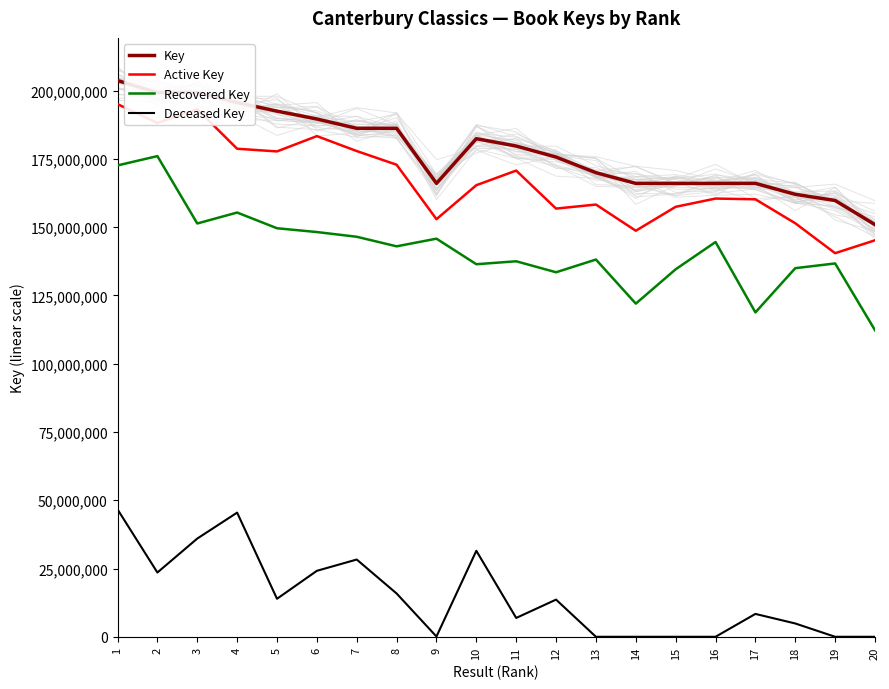

What is the greatest value displayed?

203660880